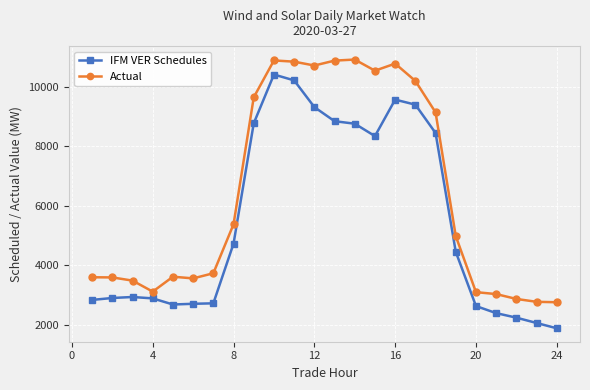

True or false: Actual and IFM VER Schedules cross at least once.

False